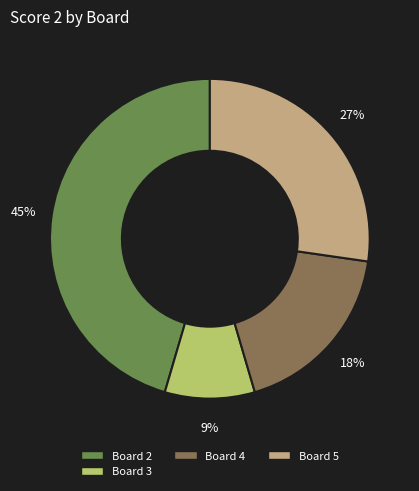

How many slices are in this pie chart?

4